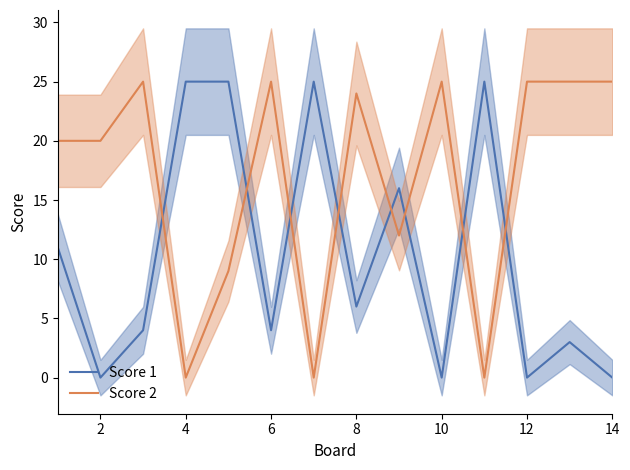

What is the sum of the Score 2 values at 6 and 14?

50